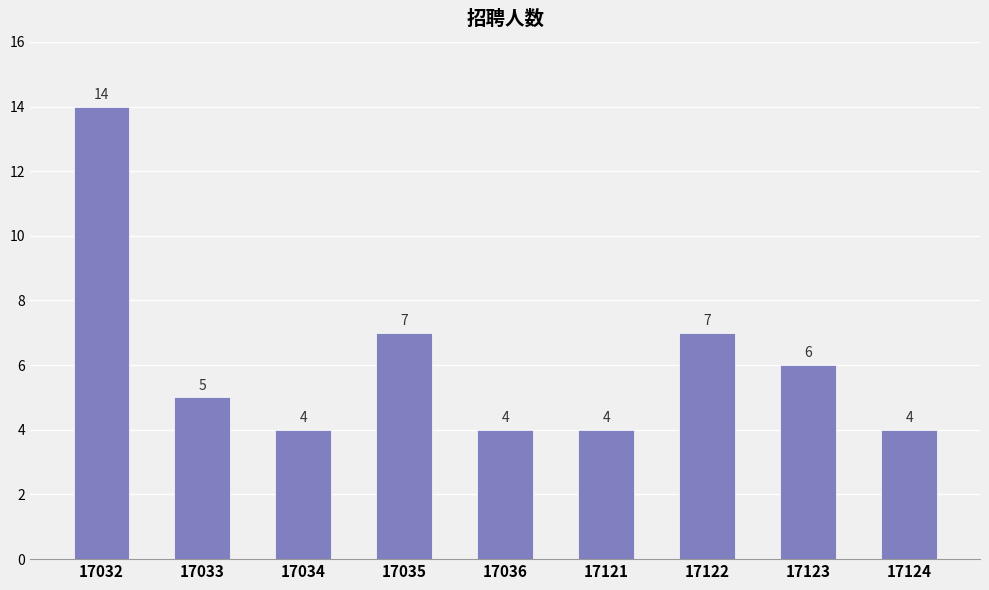

What is the ratio of the value at 17034 to the value at 17123?

0.7